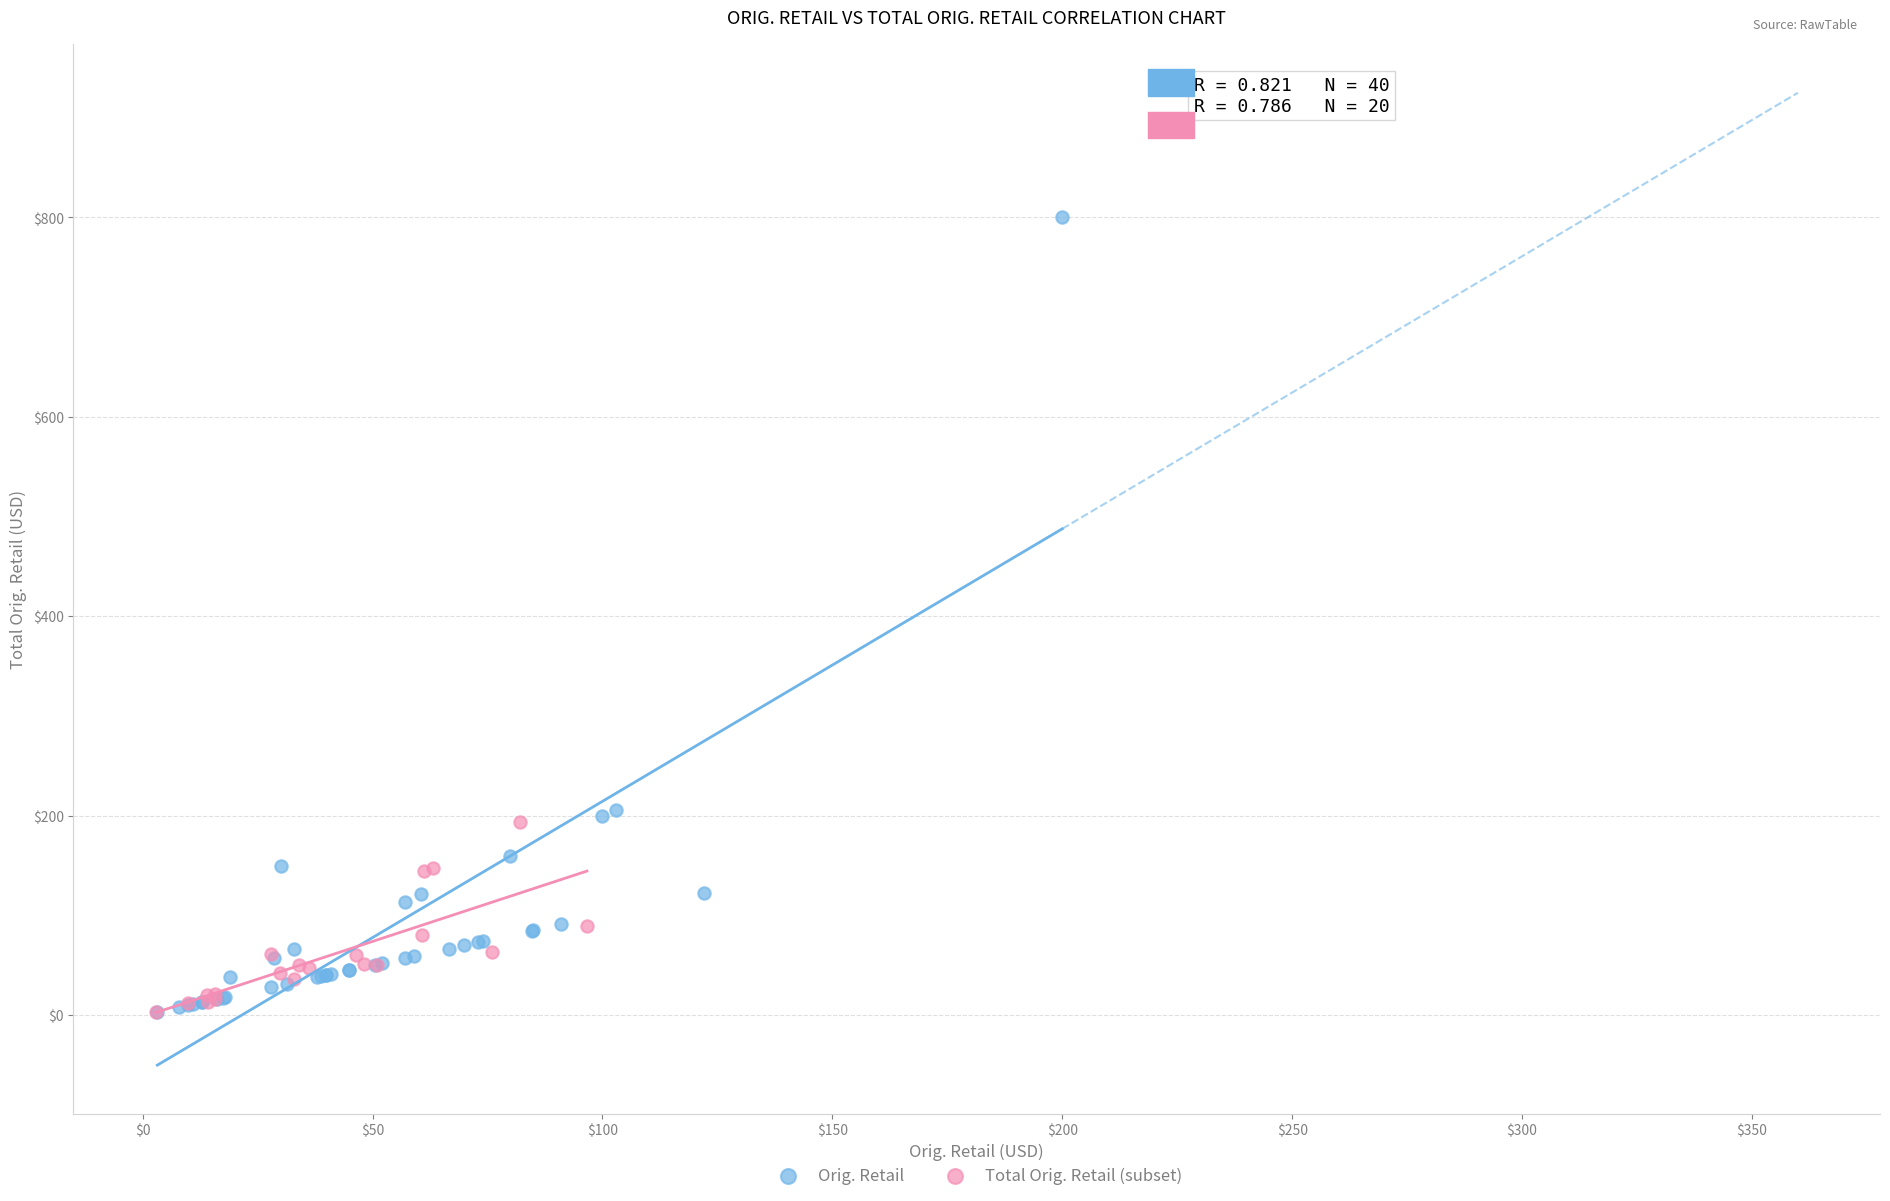

Which series has the widest spread of Y values?

Orig. Retail